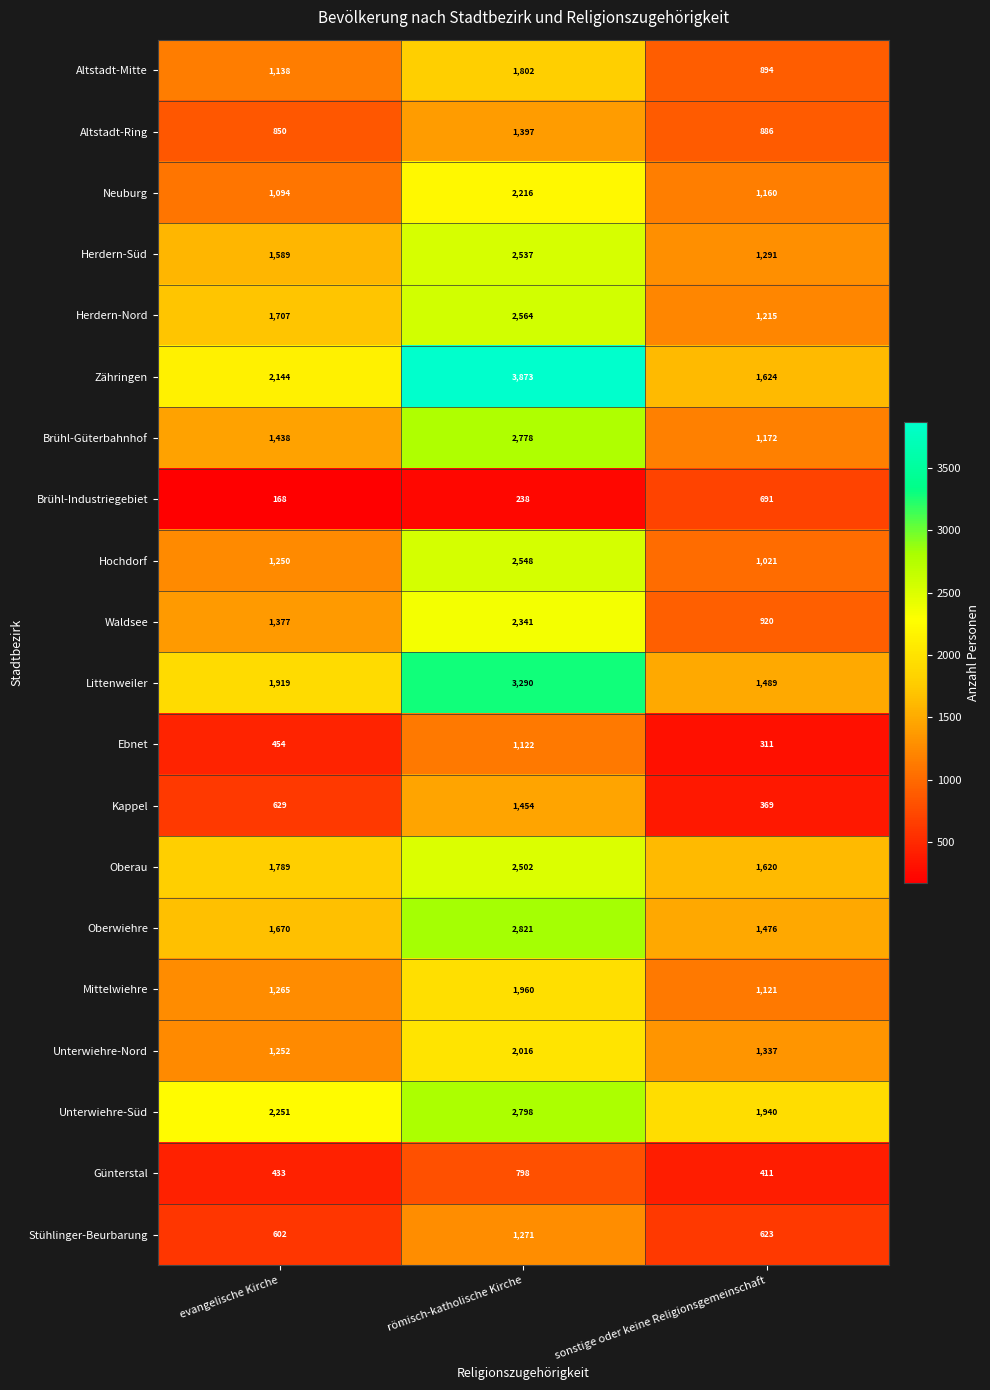

How many categories are shown in the chart?

3